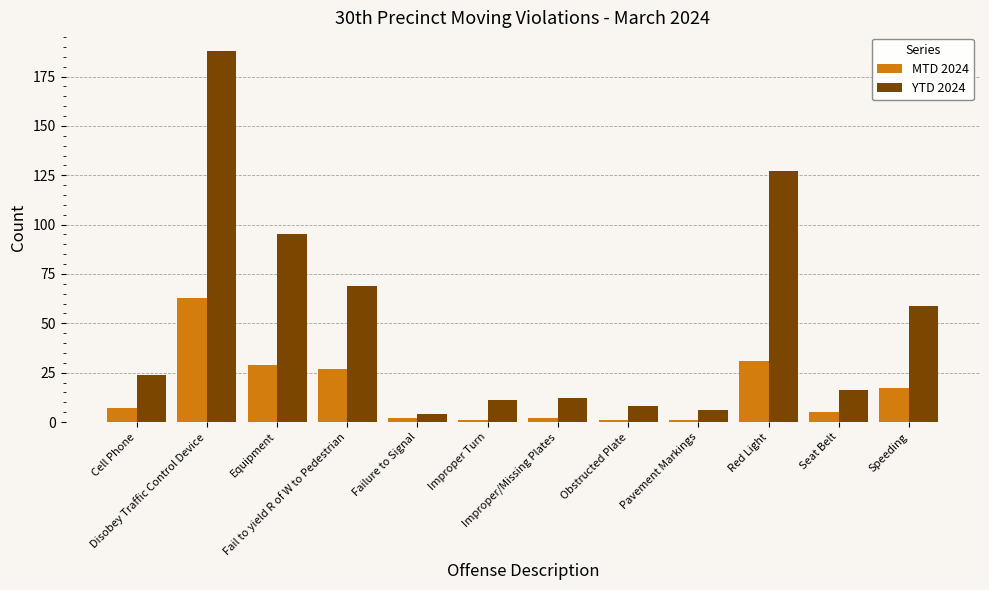

What is the label of the 3rd bar from the left?

Equipment